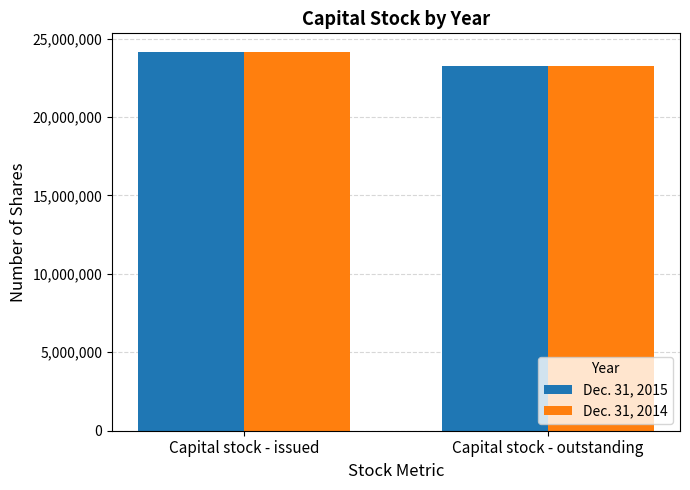

What is the lowest value of the Dec. 31, 2015 series?

23264800